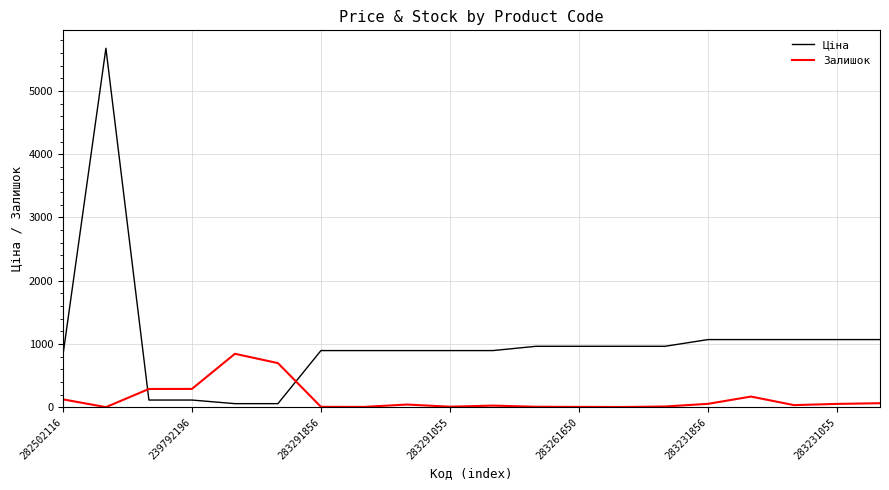

What is the difference between the maximum and minimum values in the Залишок series?

843.0